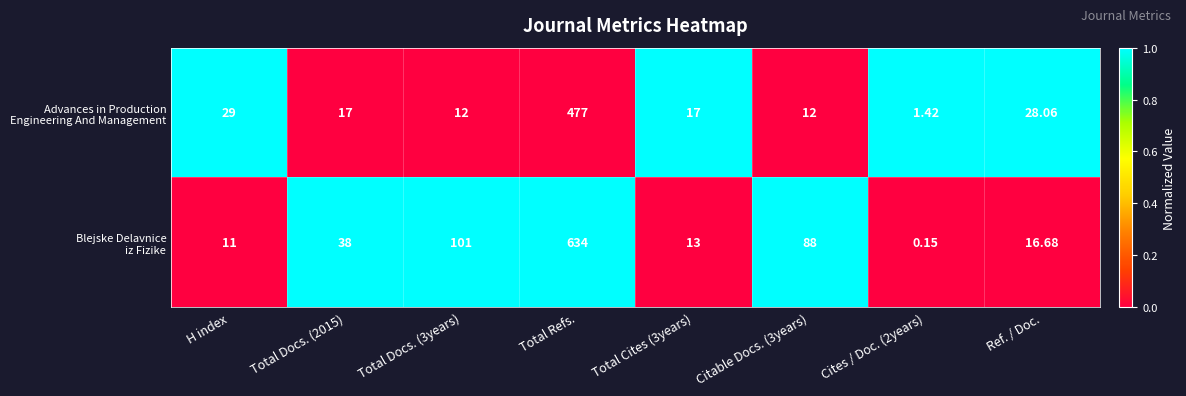

Which category has the highest value across all series?

Total Refs.